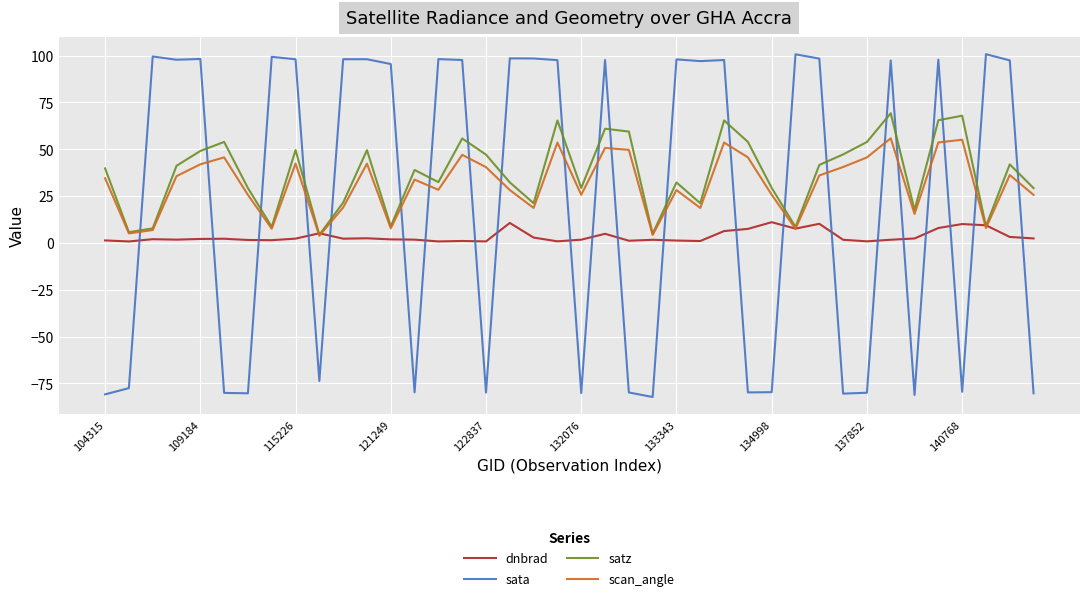

What are all the series names shown in the legend?

dnbrad, sata, satz, scan_angle